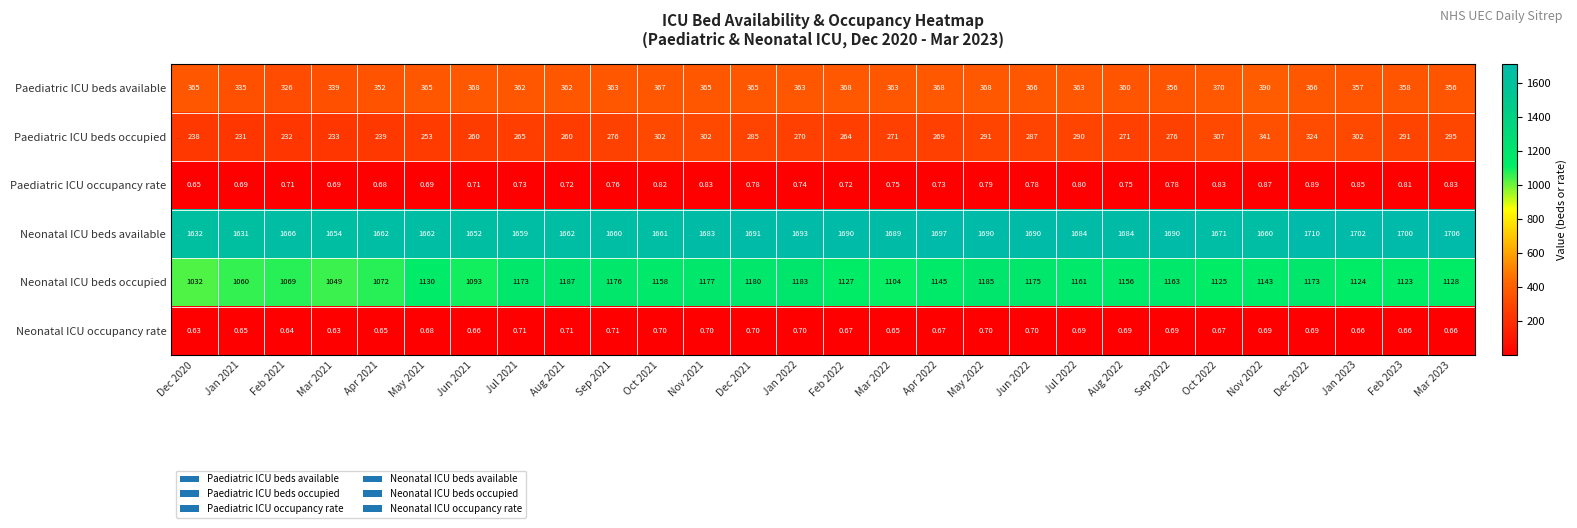

Which series has the largest total across all categories?

Neonatal ICU beds available